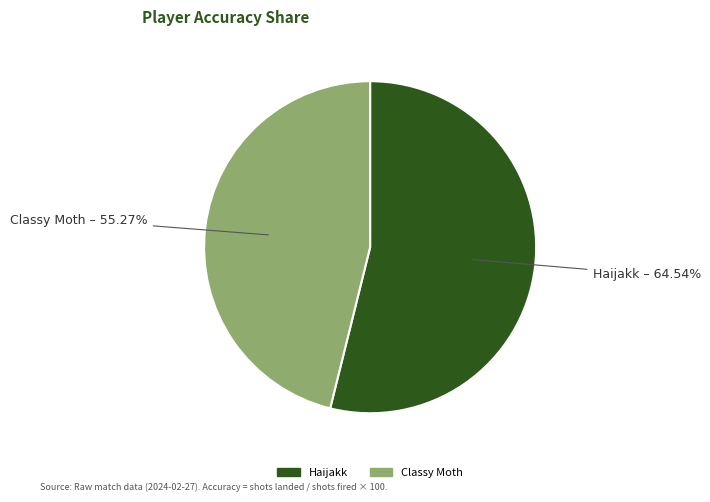

What is the ratio of the value at Classy Moth to the value at Haijakk?

0.9